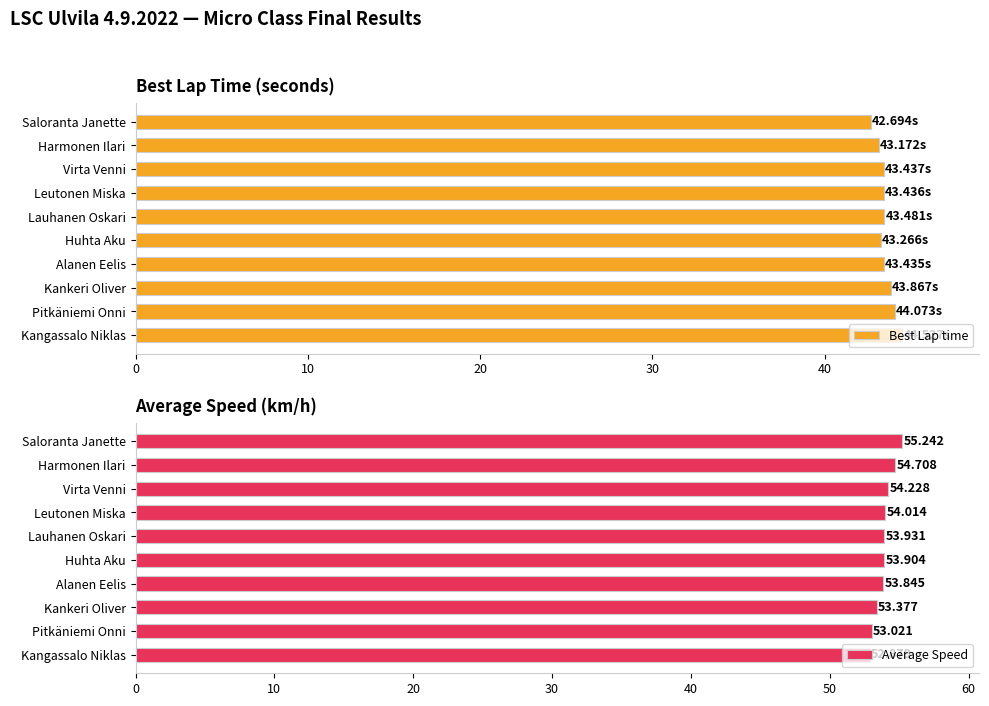

List the series in order of their peak value, highest first.

Average Speed, Best Lap time